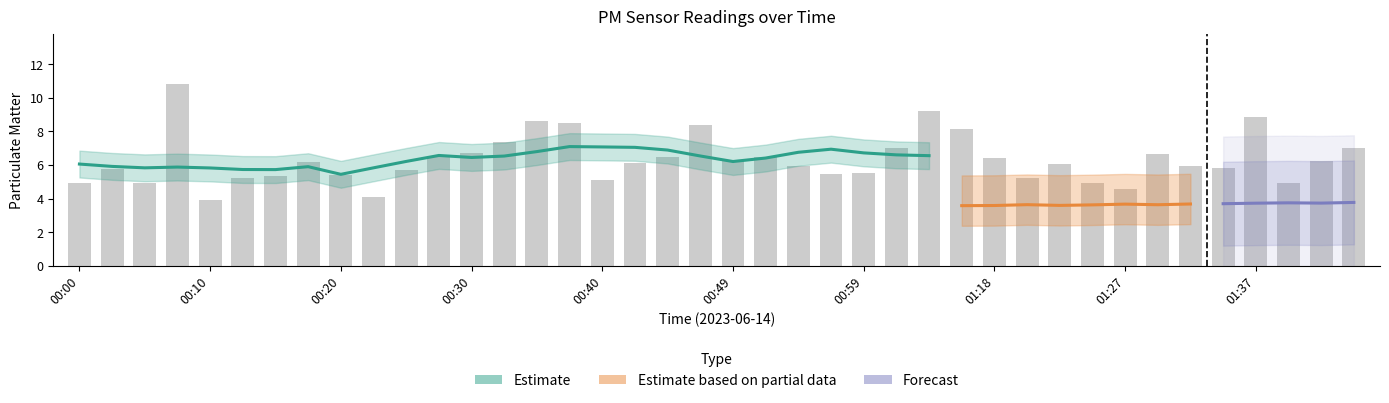

Reading left to right, extract all data points from this chart.

00:00=4.9	00:03=5.8	00:05=4.9	00:08=10.8	00:10=3.9	00:13=5.2	00:15=5.3	00:18=6.2	00:20=5.4	00:22=4.1	00:25=5.7	00:27=6.5	00:30=6.7	00:32=7.4	00:35=8.7	00:37=8.5	00:40=5.1	00:42=6.2	00:44=6.5	00:47=8.4	00:49=6.3	00:52=6.5	00:54=6.0	00:57=5.5	00:59=5.5	01:02=7.0	01:04=9.2	01:15=8.1	01:18=6.4	01:20=5.2	01:22=6.1	01:25=4.9	01:27=4.6	01:30=6.7	01:32=5.9	01:35=5.8	01:37=8.8	01:40=4.9	01:42=6.2	01:45=7.0